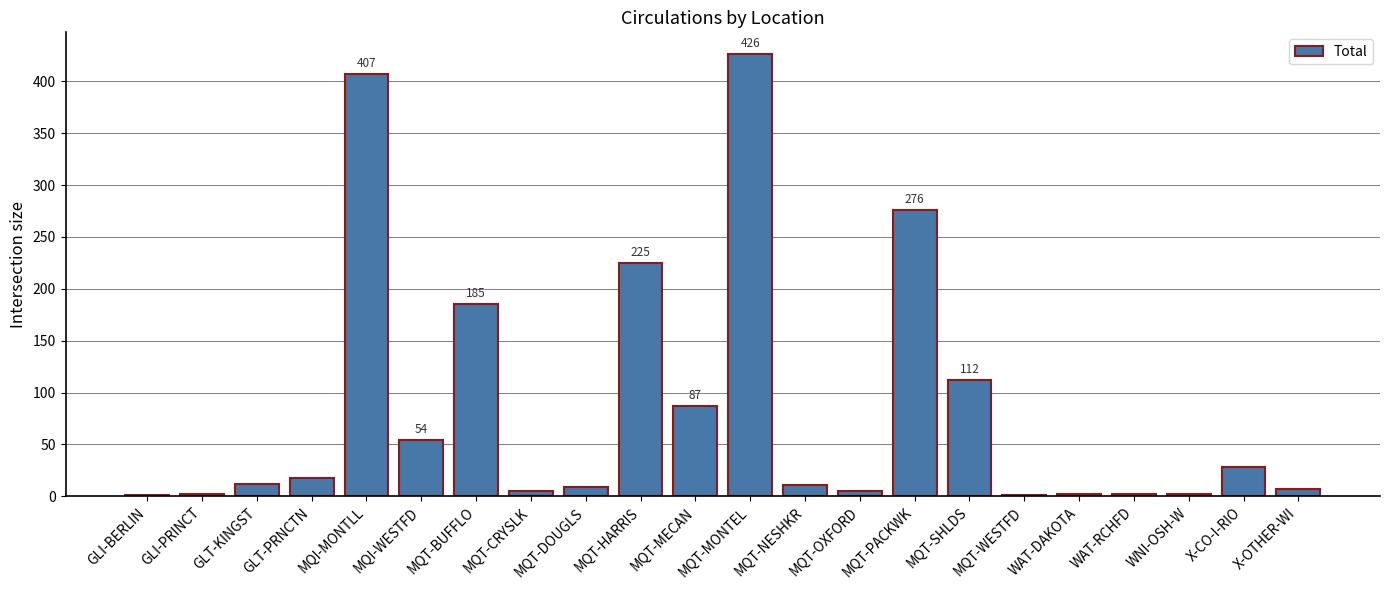

The value at MQT-MECAN is 150. True or false?

False